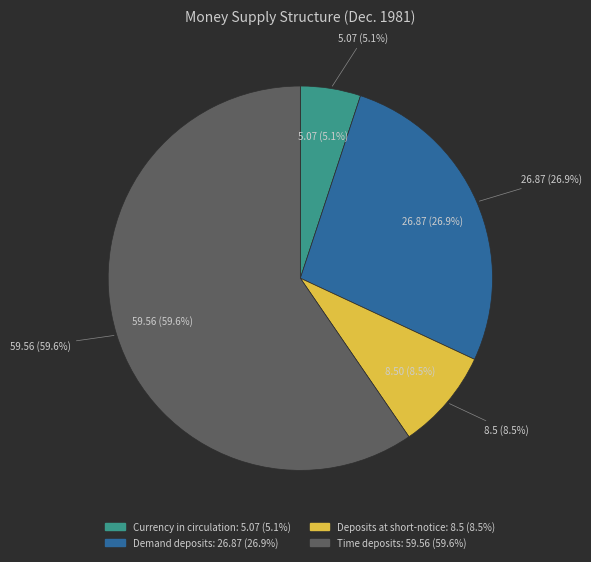

To the nearest percent, what is the combined percentage of Deposits at short-notice and Demand deposits?

35%